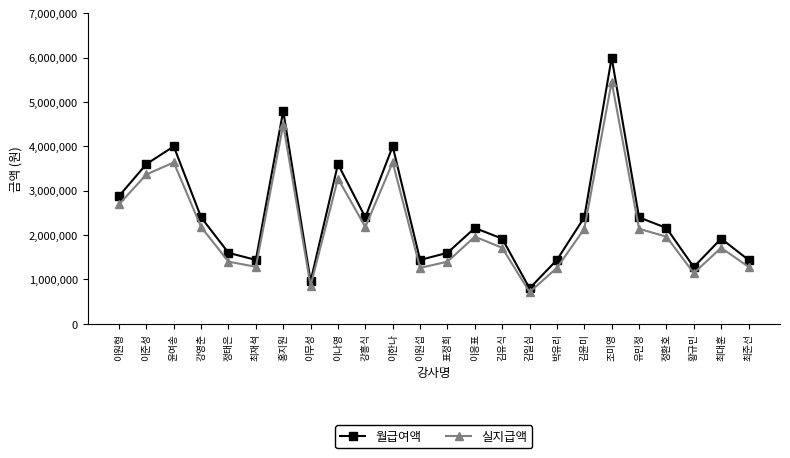

List the series in order of their peak value, lowest first.

실지급액, 월급여액